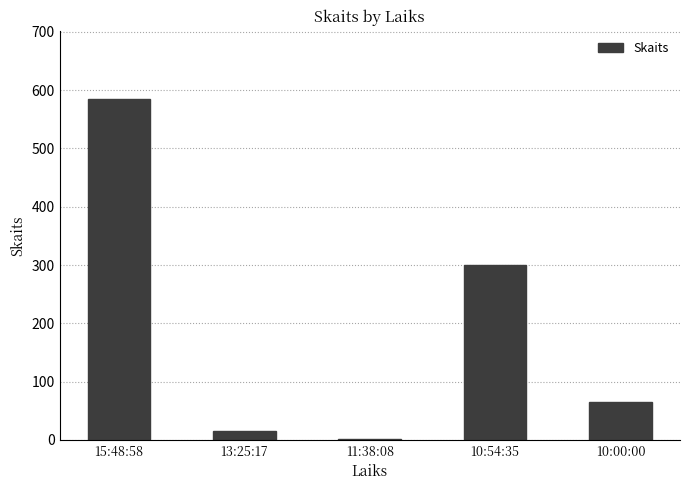

The chart shows a value of 65 at 10:00:00. True or false?

True